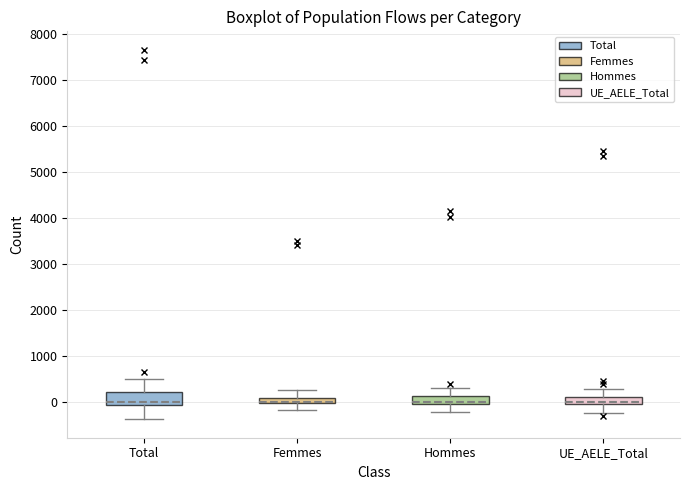

Where does the lower whisker of the box for UE_AELE_Total end on the y-axis? The values are not printed on the chart, so give them approximately, as read against the axis.

-200